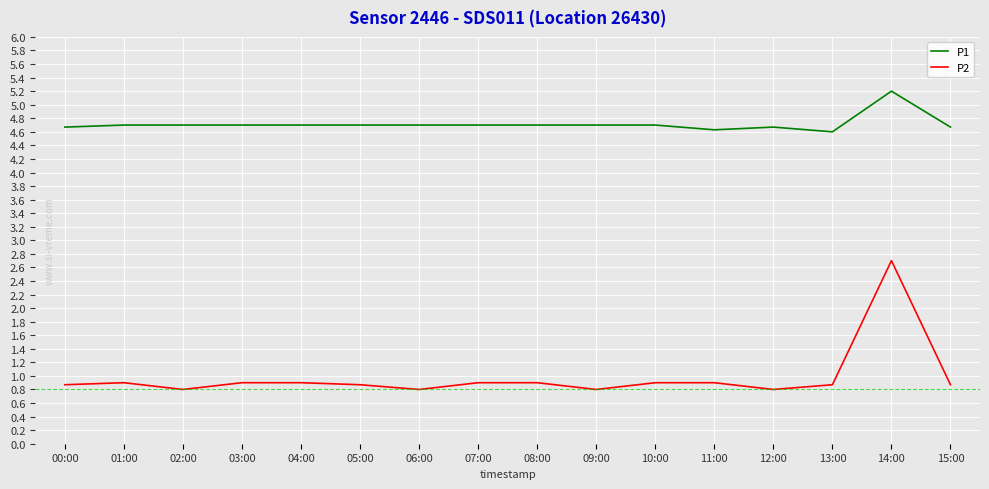

Reading left to right, list all the values displayed in this chart.

P1: 00:00=4.7	01:00=4.7	02:00=4.7	03:00=4.7	04:00=4.7	05:00=4.7	06:00=4.7	07:00=4.7	08:00=4.7	09:00=4.7	10:00=4.7	11:00=4.6	12:00=4.7	13:00=4.6	14:00=5.2	15:00=4.7
P2: 00:00=0.9	01:00=0.9	02:00=0.8	03:00=0.9	04:00=0.9	05:00=0.9	06:00=0.8	07:00=0.9	08:00=0.9	09:00=0.8	10:00=0.9	11:00=0.9	12:00=0.8	13:00=0.9	14:00=2.7	15:00=0.9